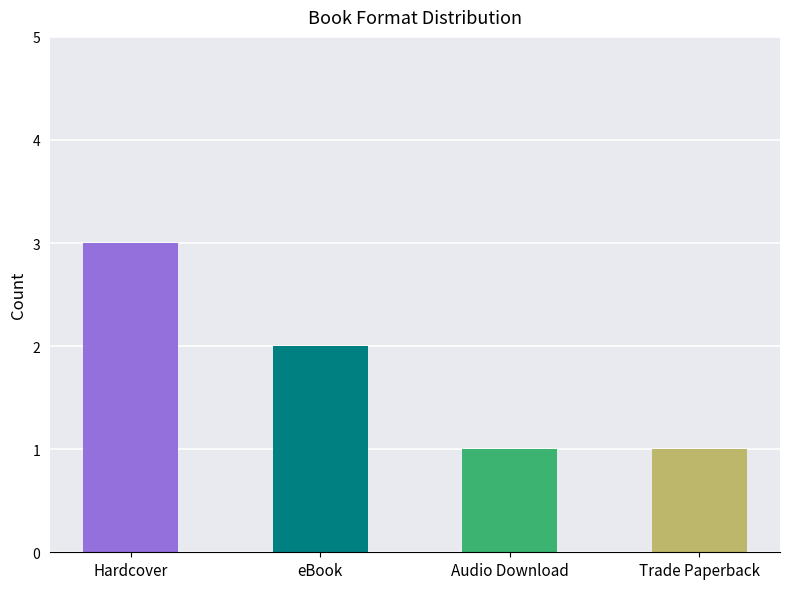

At which category does the chart reach its minimum across all series?

Audio Download